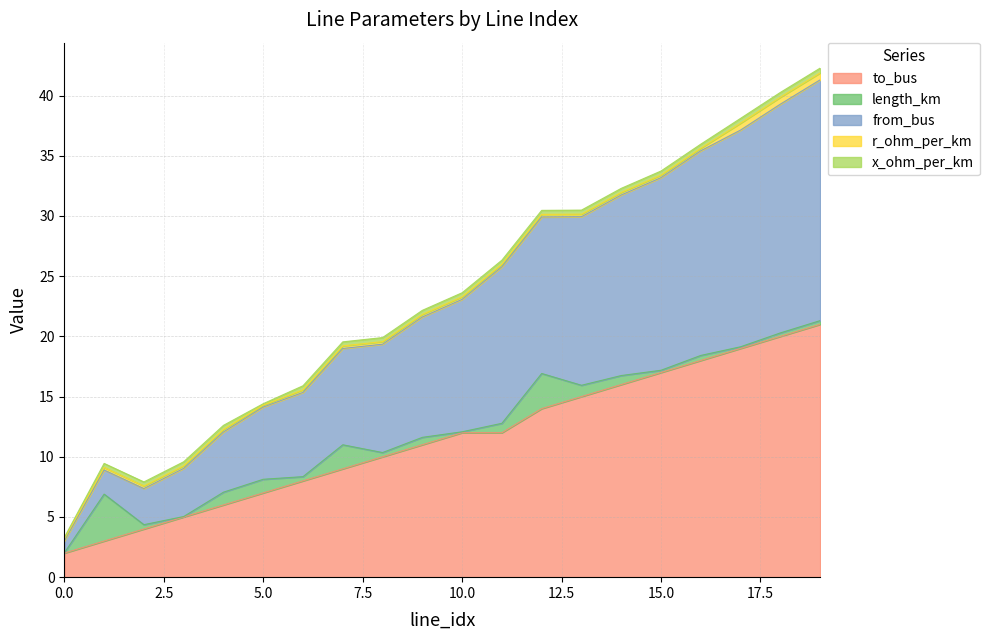

At which label does from_bus first exceed 23?

10